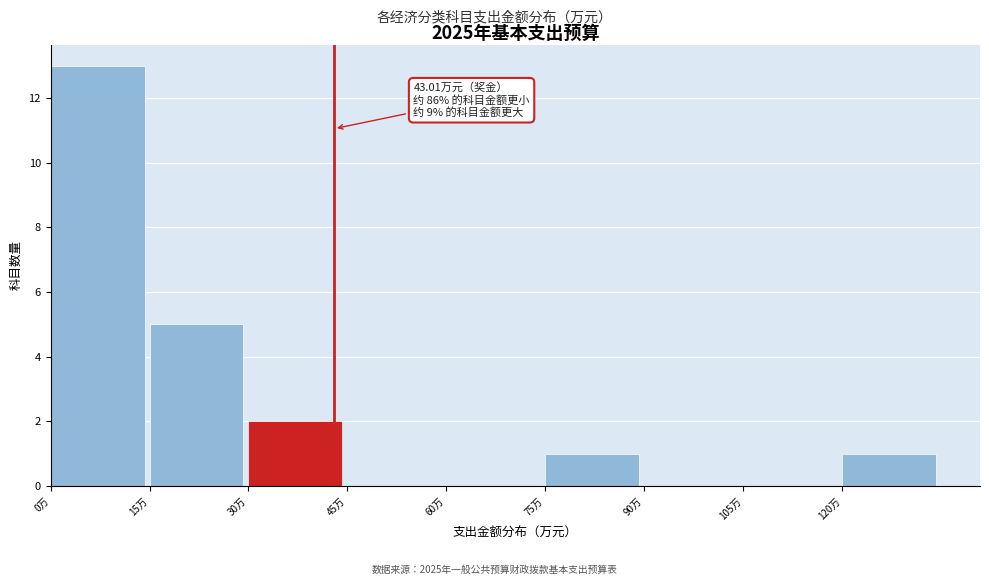

Over which range of the x-axis is the bar tallest?

0 to 15